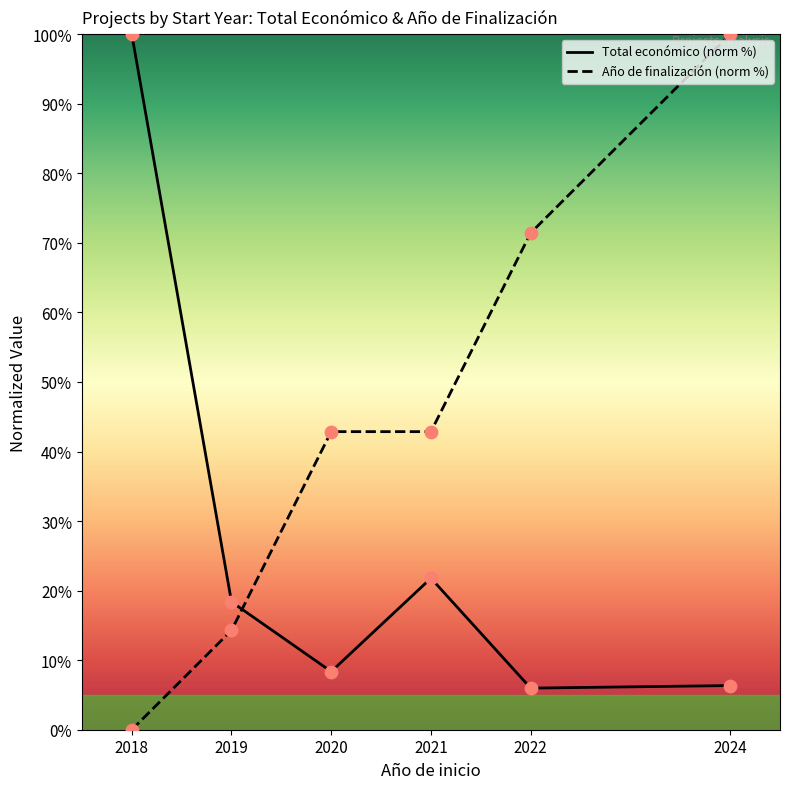

Which series contains the lowest Y value?

Año de finalización (norm %)